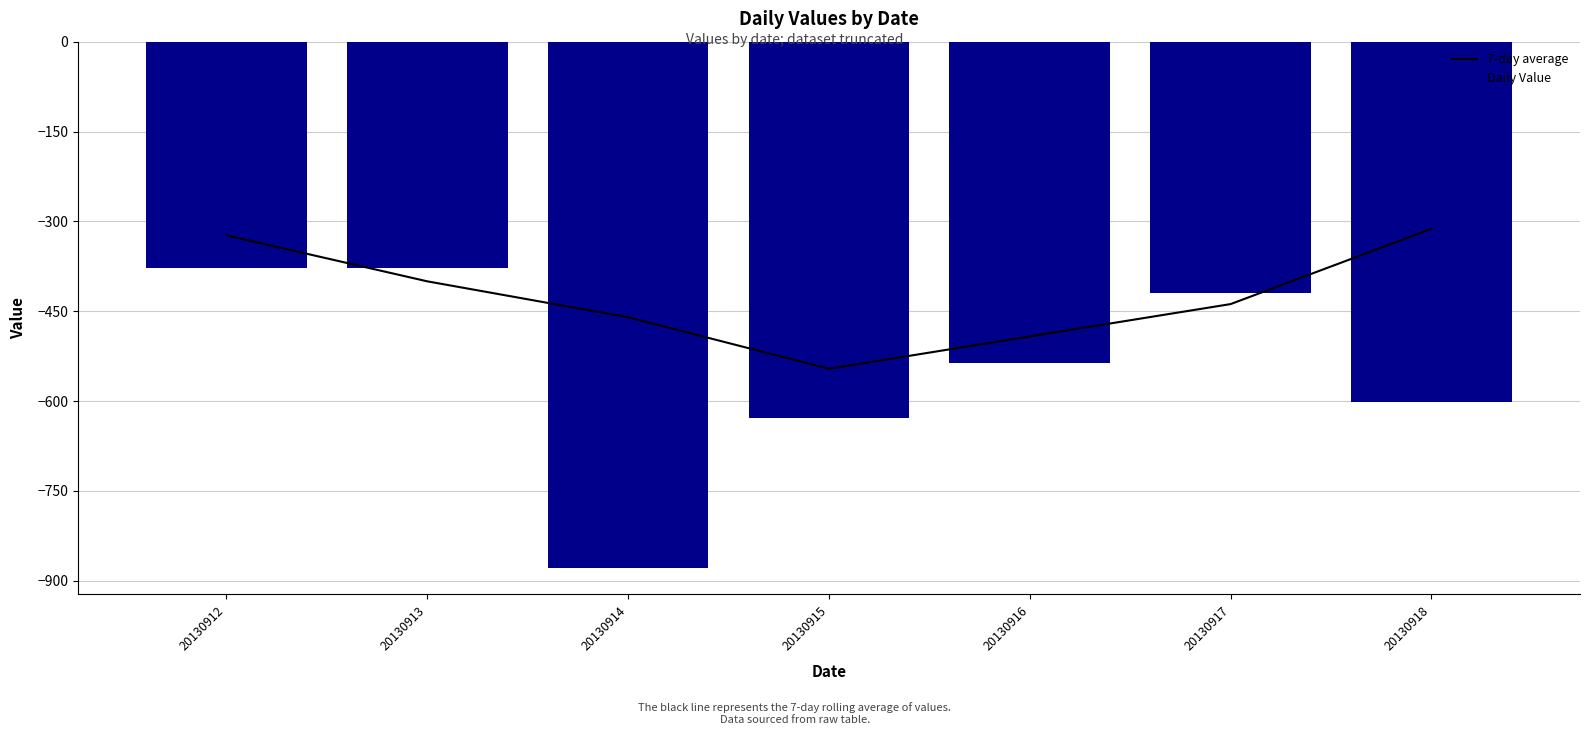

Is it true that Daily Value equals -645.2 at 20130913?

False